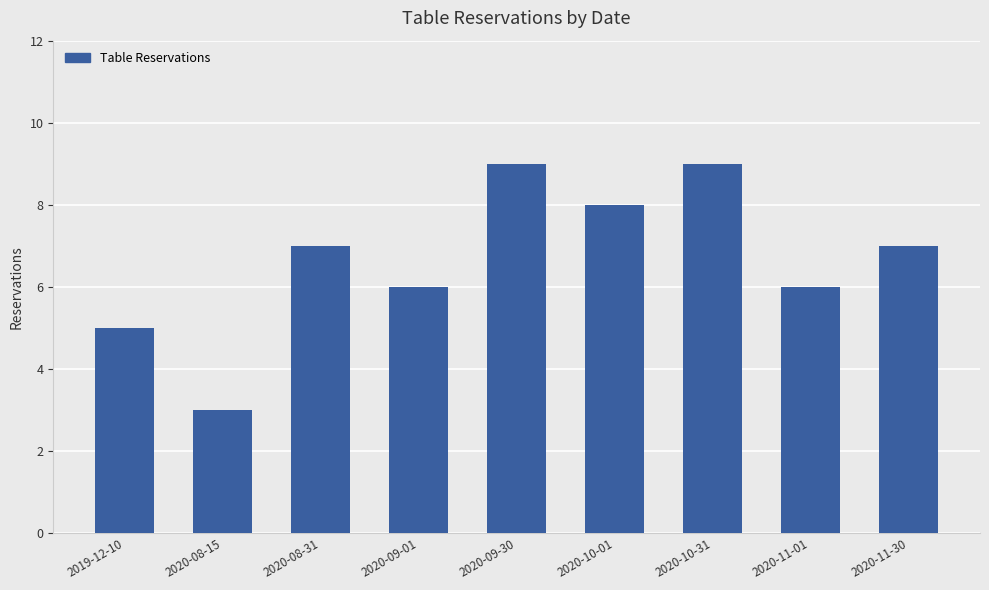

What position from the left is 2020-09-30?

5